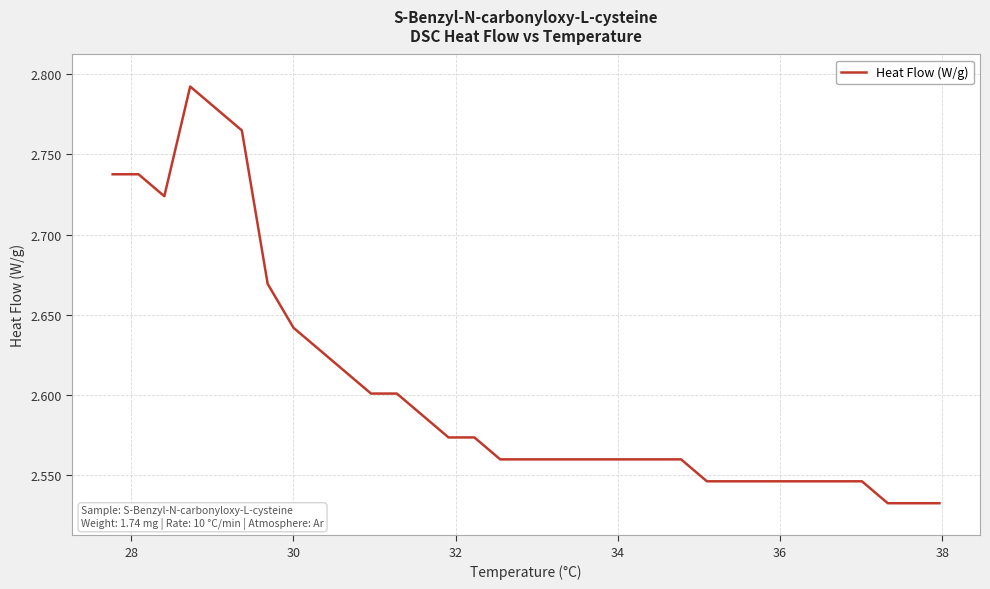

What is the sum of all values?

85.9